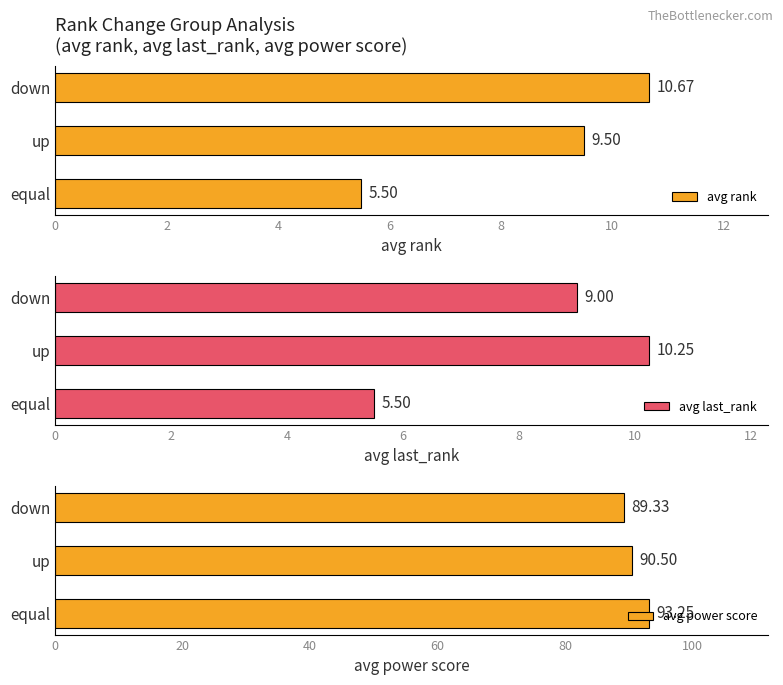

What is the average value of the avg rank series?

8.6